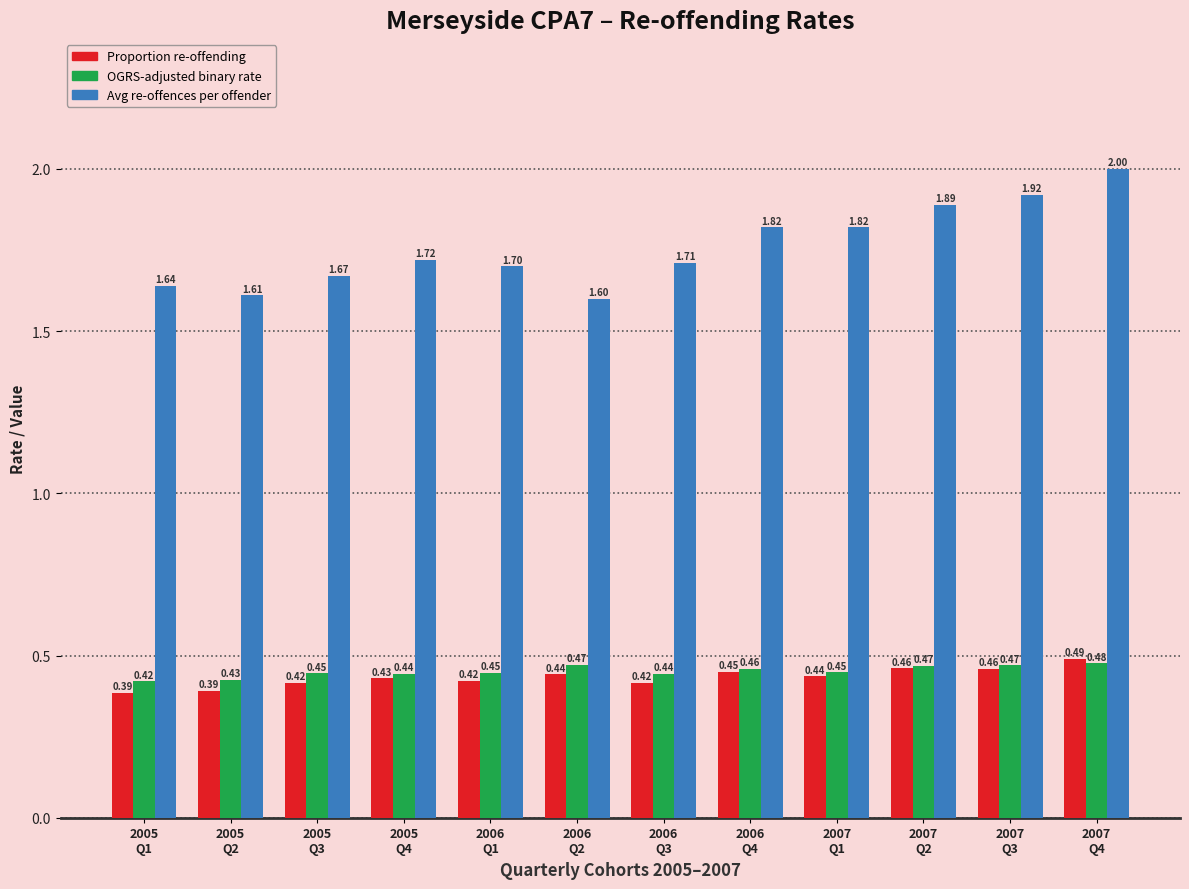

Which series has the largest total across all categories?

Avg re-offences per offender